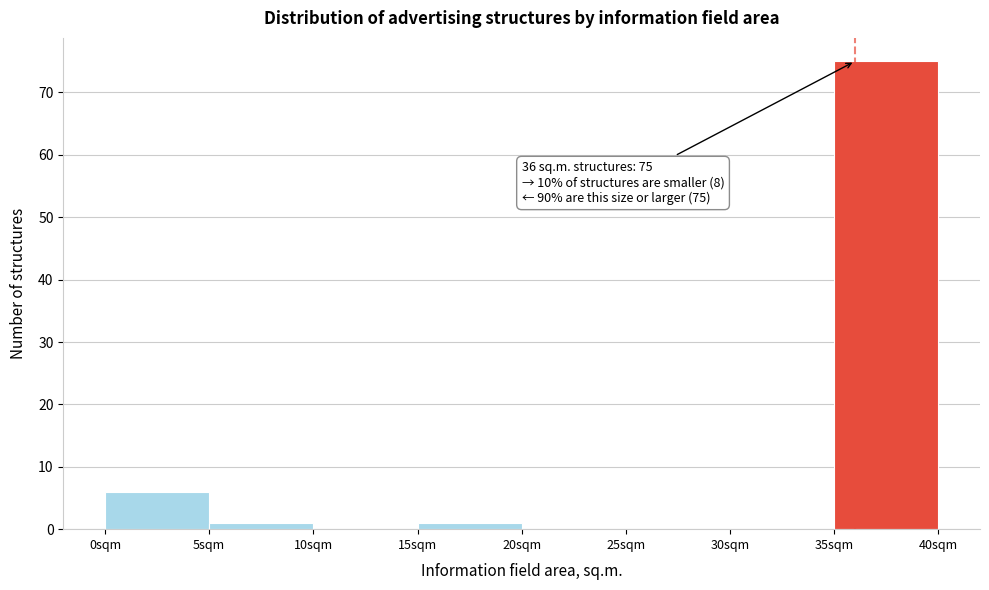

Which range on the x-axis has the tallest bar?

35 to 40